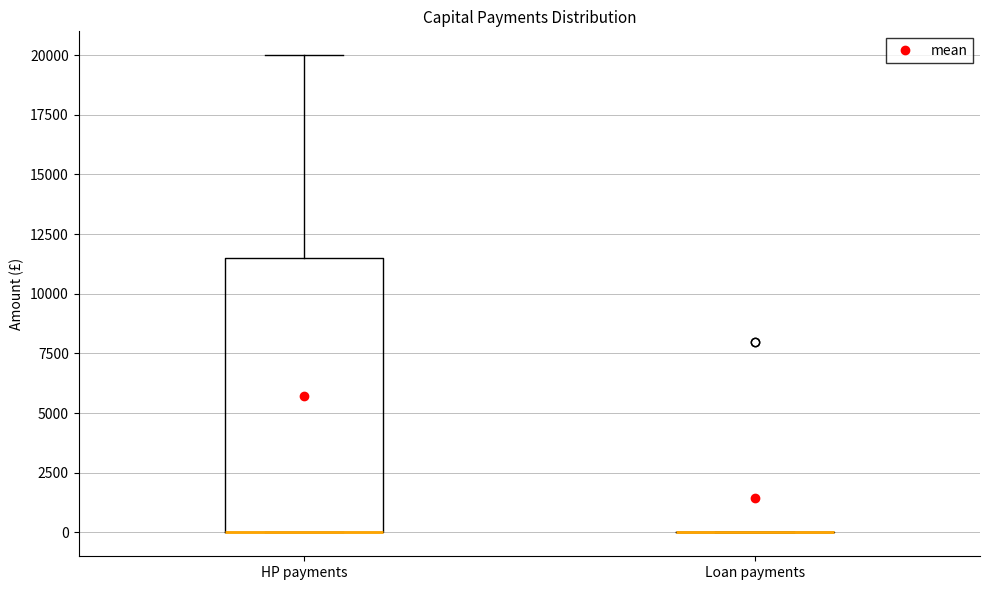

Reading left to right, transcribe this box plot: for each box, give where its median line is, the range the box spans, and where its two whiskers end, as read against the y-axis. The values are not printed on the chart, so give them approximately, as read against the axis.

HP payments: median 0 (drawn on the box's lower edge), box 0 to 11500, whiskers 0 to 20000
Loan payments: box collapsed to a line at 0, whiskers 0 to 0